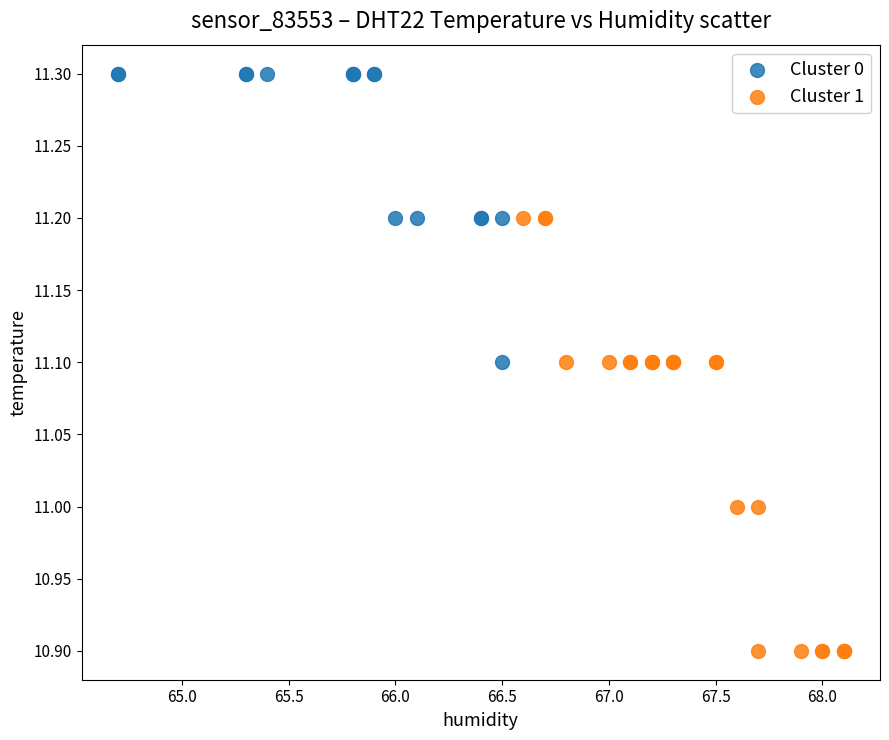

Which series has the largest Y range (max minus min)?

Cluster 1